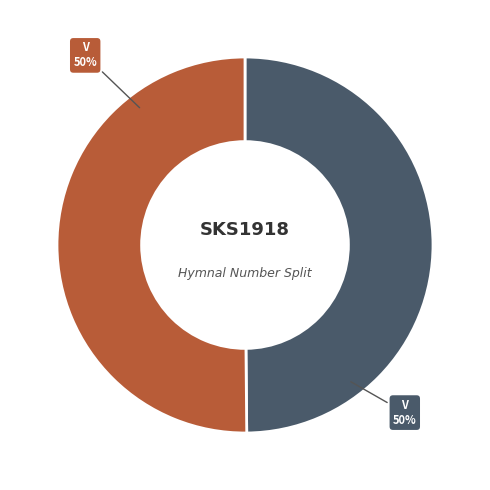

To the nearest percent, what is the average slice percentage?

50%